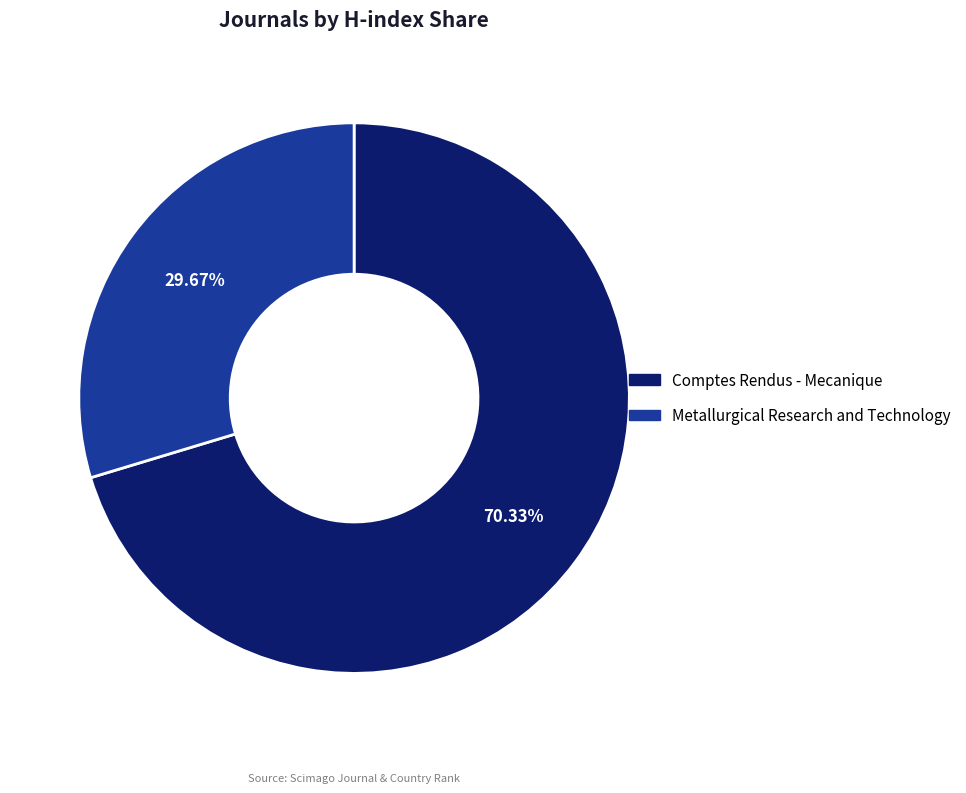

To the nearest percent, what is the difference between the largest and smallest slice percentages?

41%